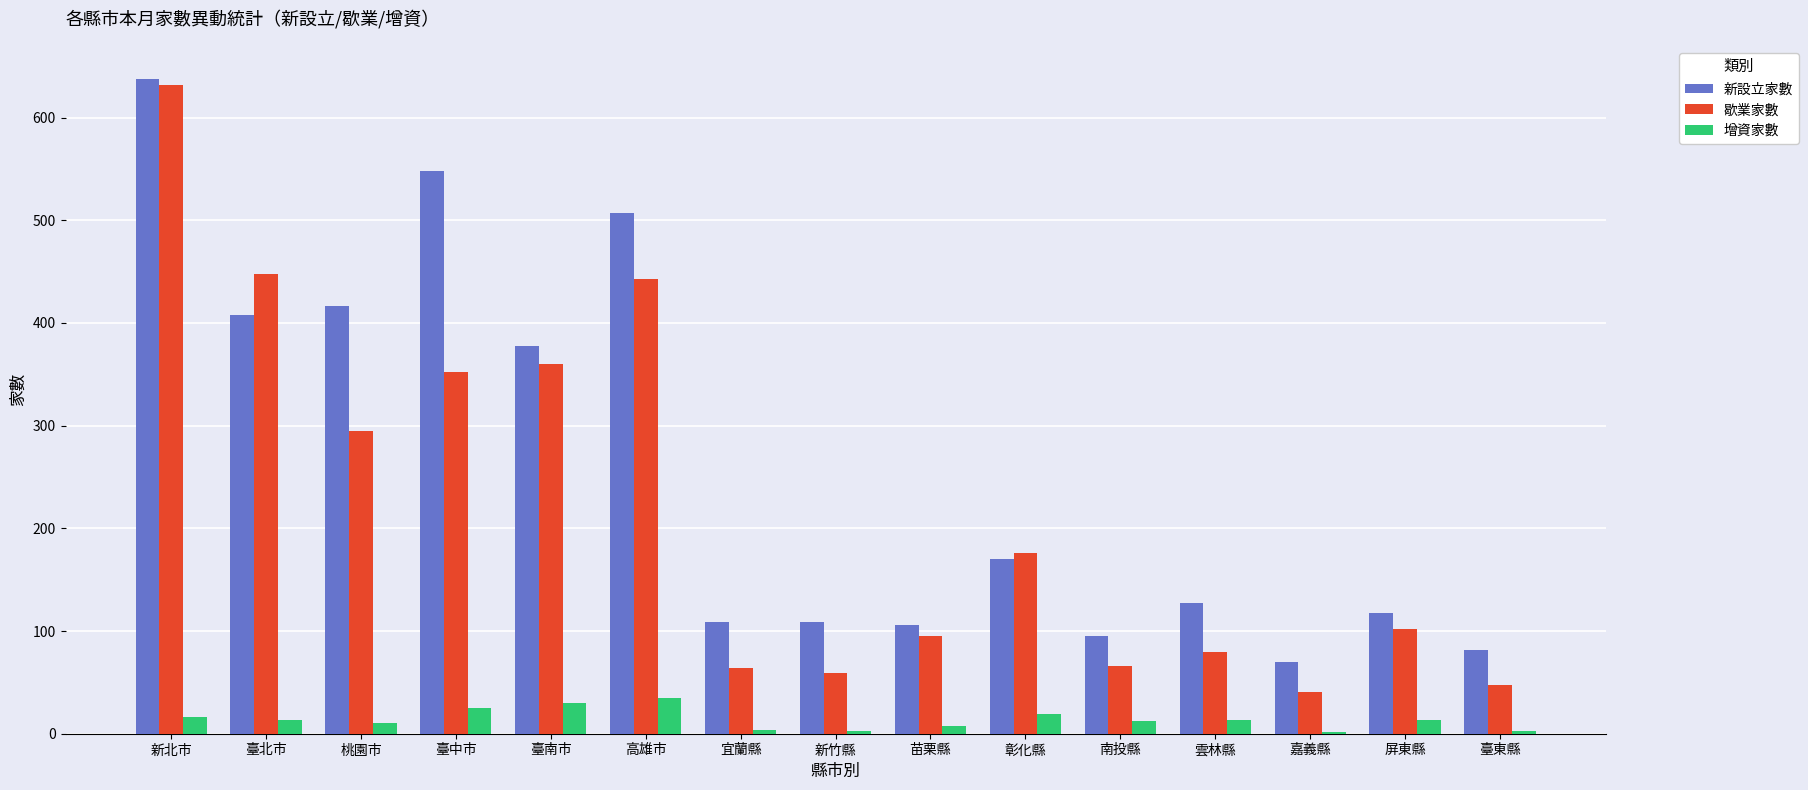

Between 臺北市 and 南投縣, which series saw the biggest shift?

歇業家數